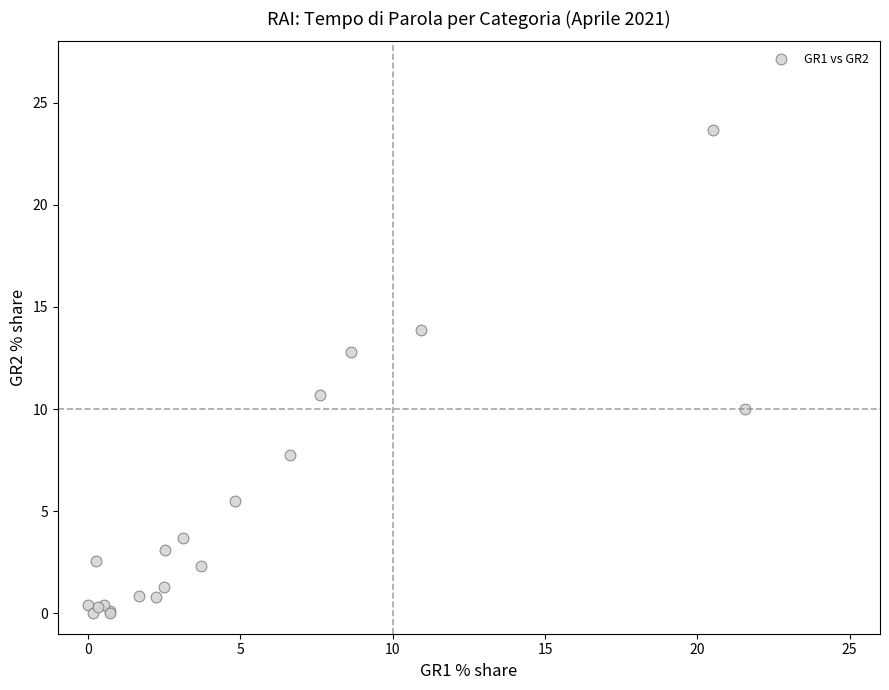

What Y value in the scatter plot is closest to 11?

10.7